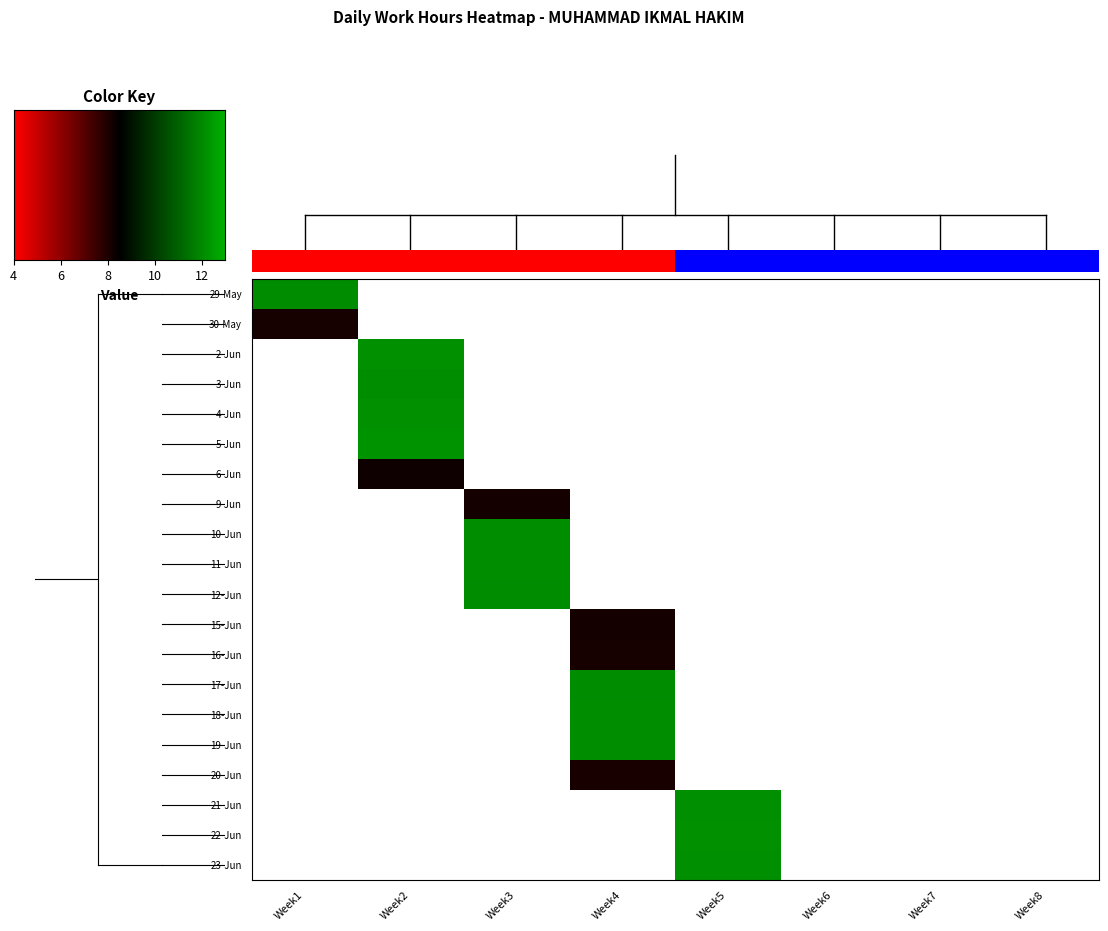

Between 5 and 10, which is larger?

10